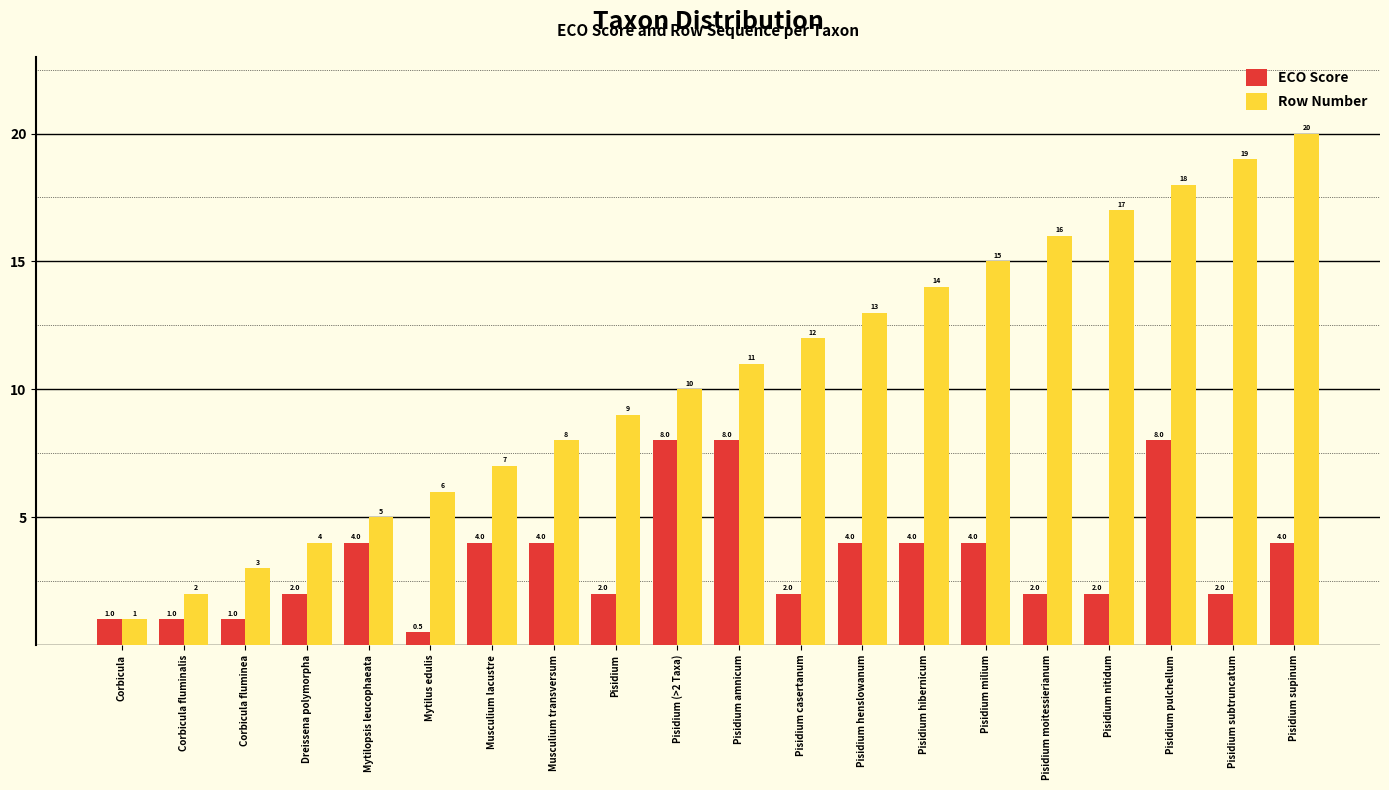

Where is Row Number nearest to the value 10?

Pisidium (>2 Taxa)